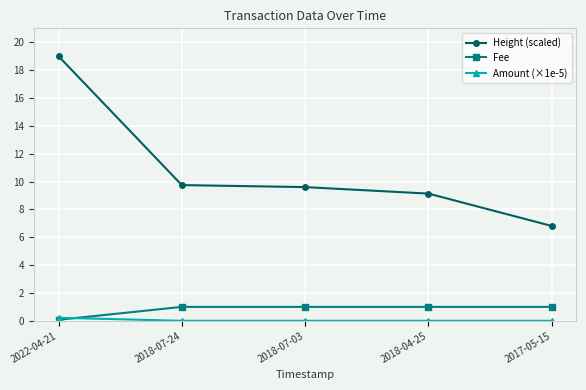

At how many categories does at least one series exceed 0?

5